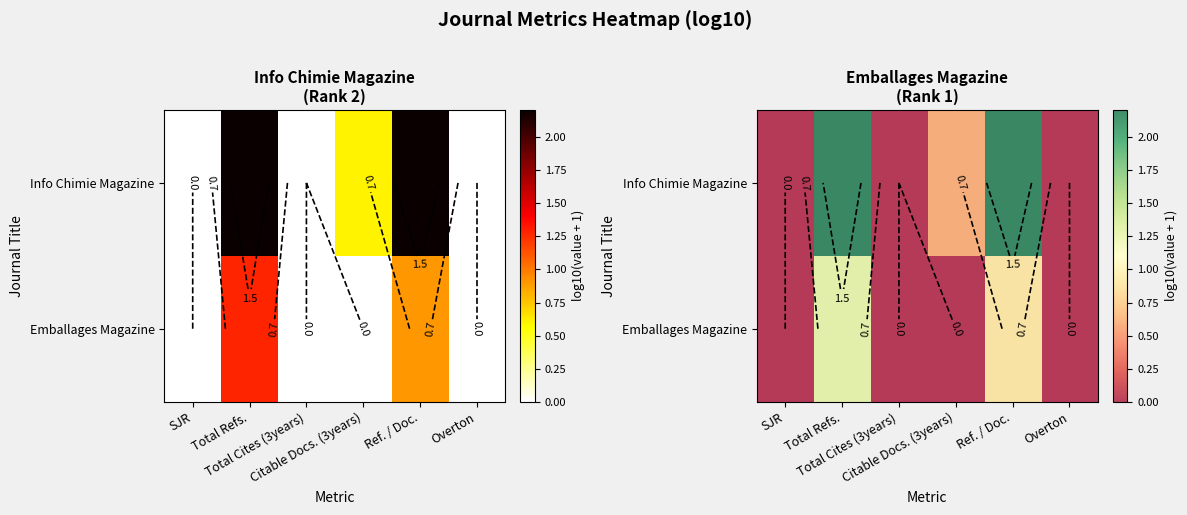

Is it true that Info Chimie Magazine equals 0.0 at Overton?

True